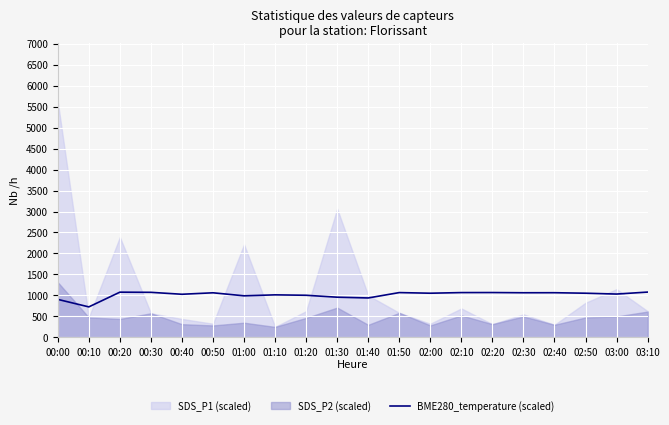

What is the highest value of the BME280_temperature (scaled) series?

1080.0